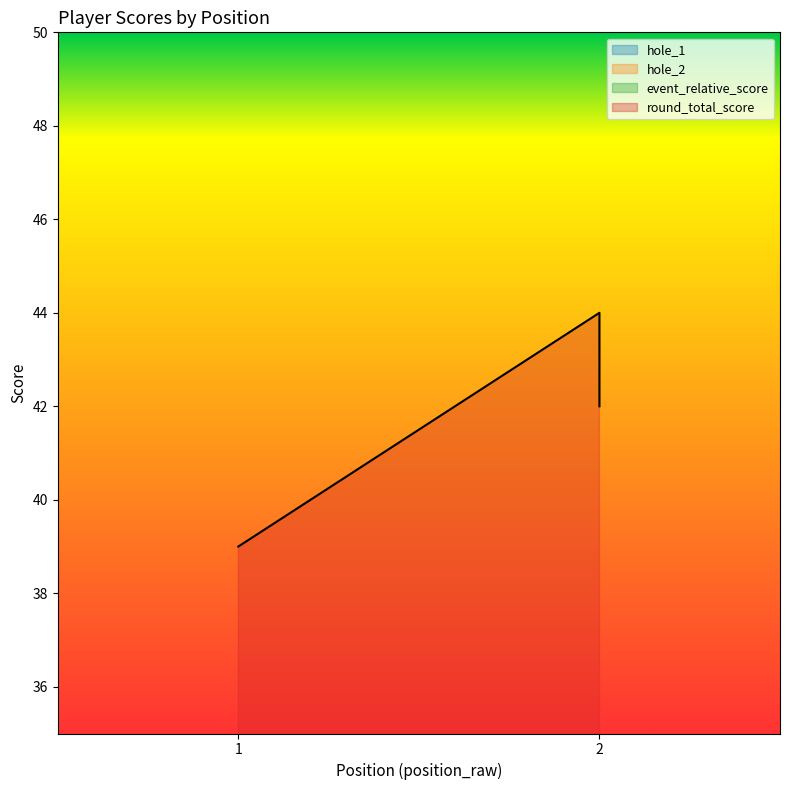

True or false: event_relative_score and round_relative_score intersect in this chart.

False